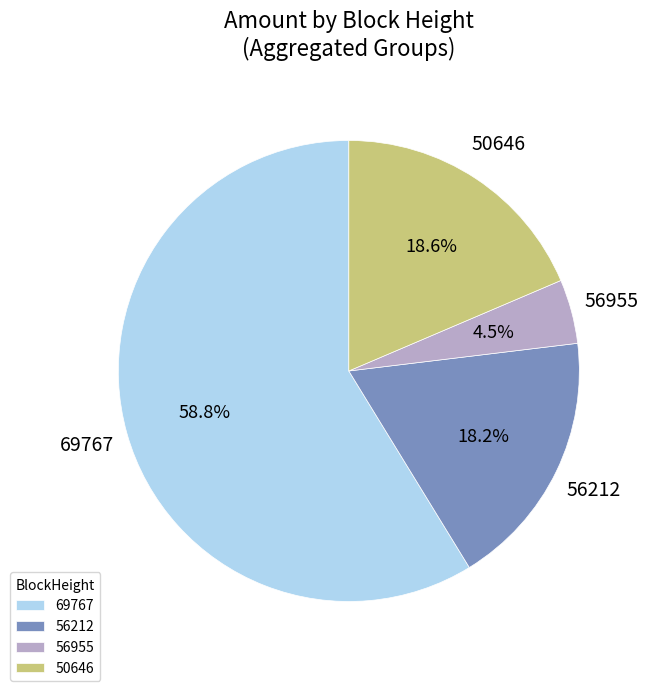

To the nearest percent, what portion does 50646 represent?

19%